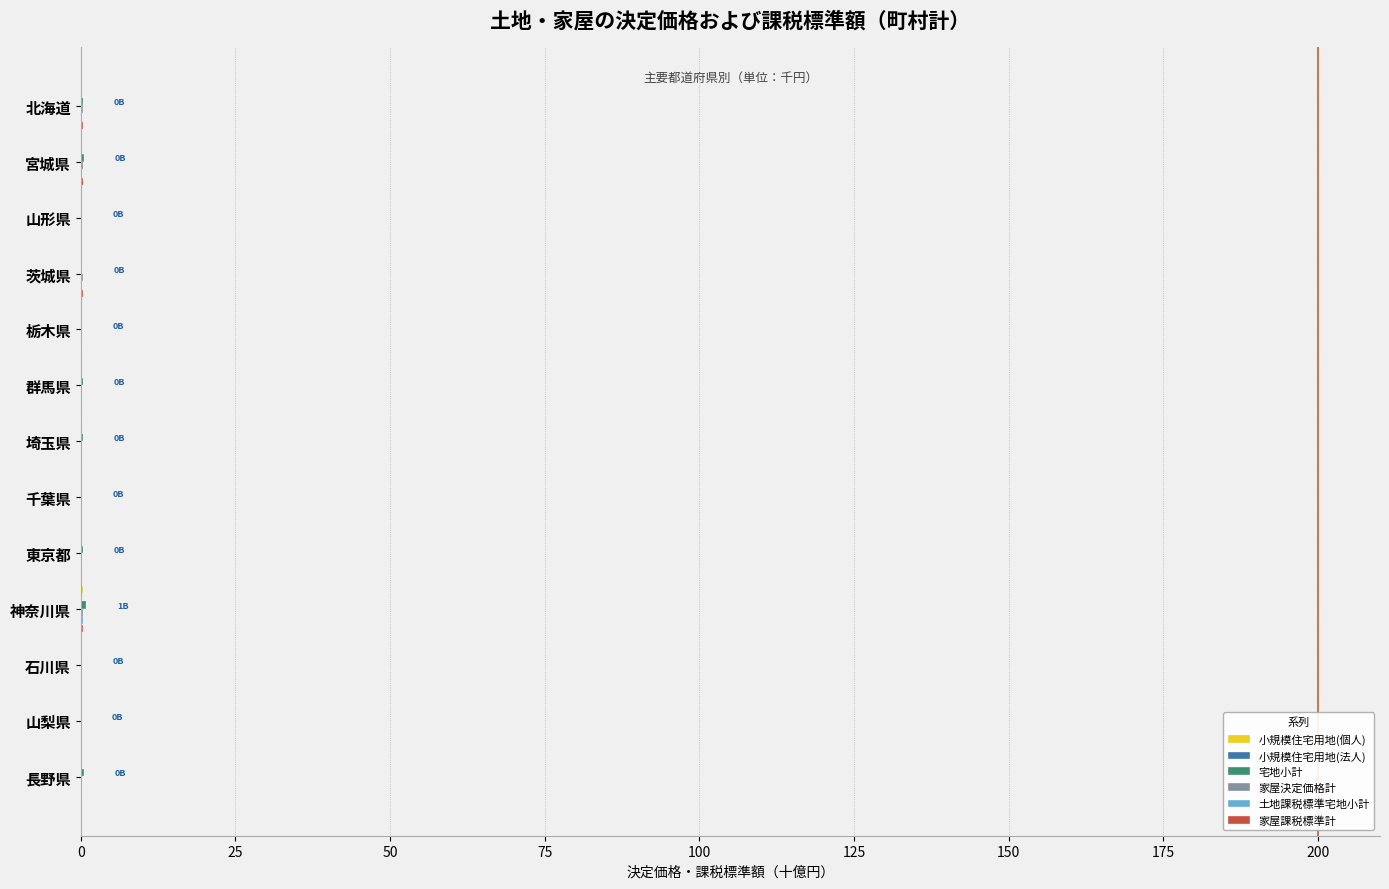

Is it true that 小規模住宅用地(法人) equals 0.0 at 石川県?

False